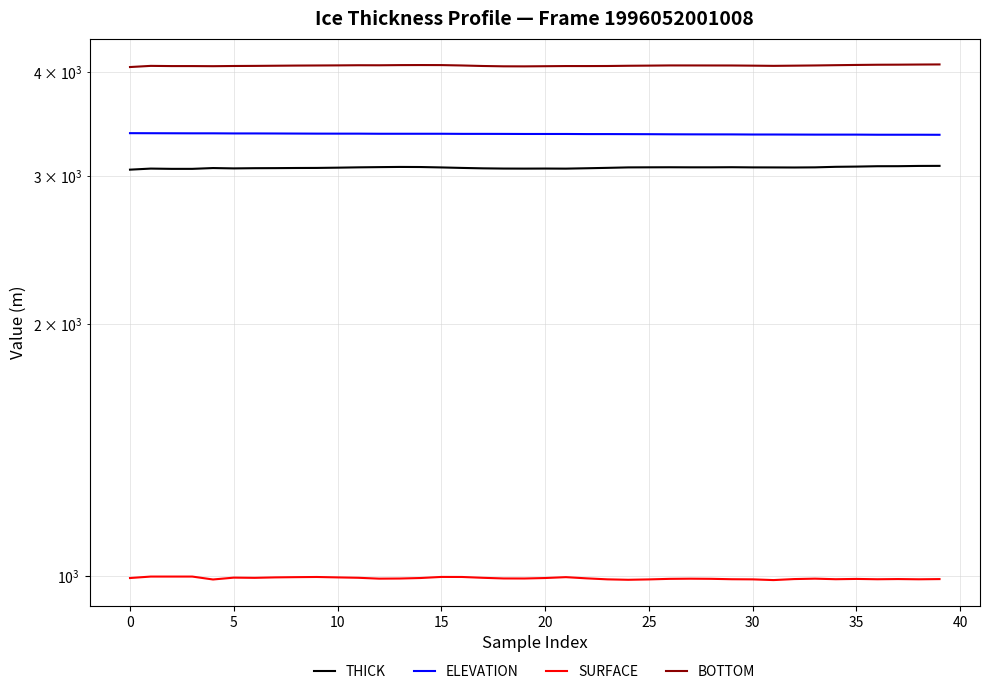

True or false: ELEVATION has more than 1 points higher than both neighbors.

False